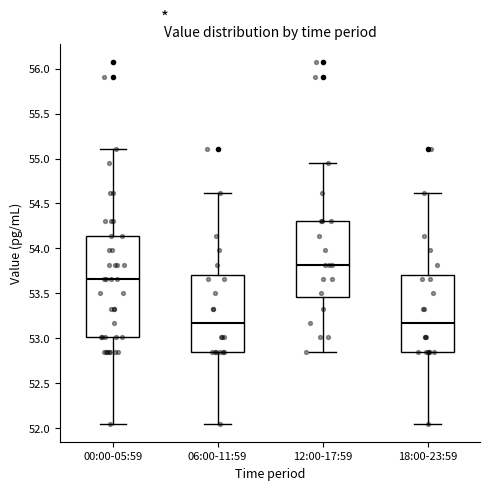

Comparing the boxes themselves (not the whiskers), which one is the tallest?

00:00-05:59